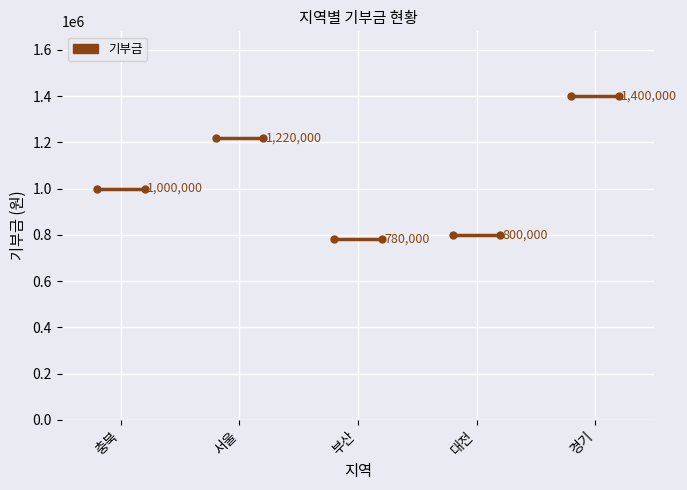

Where does the data first go above 1000000?

서울